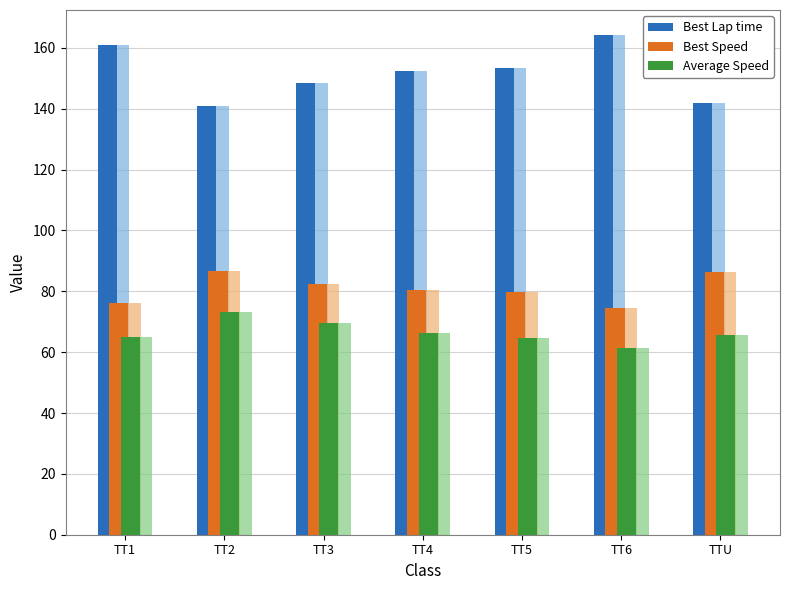

Which series has the widest spread of values?

Best Lap time